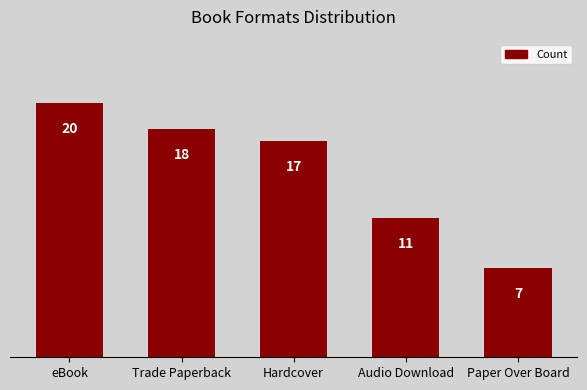

Where does the data first go above 17?

eBook